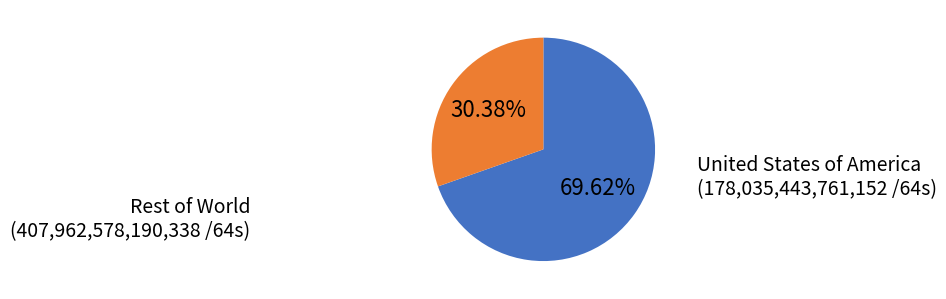

Is there any slice that represents more than half of the pie?

Yes